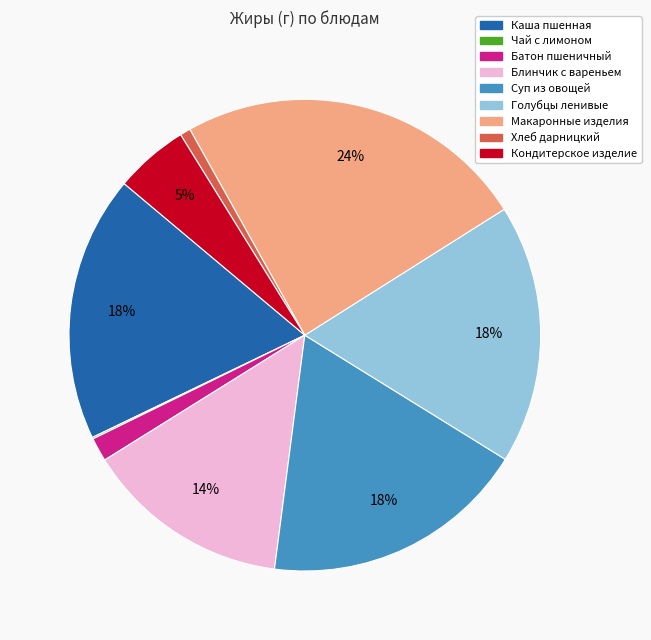

To the nearest percent, what is the average slice percentage?

11%